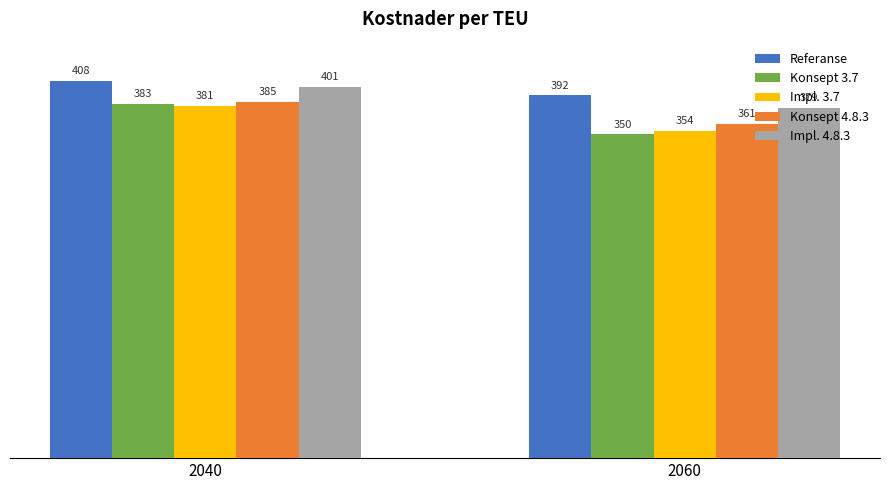

What is the value of the Konsept 3.7 bar at the 2nd from the left?

350.0